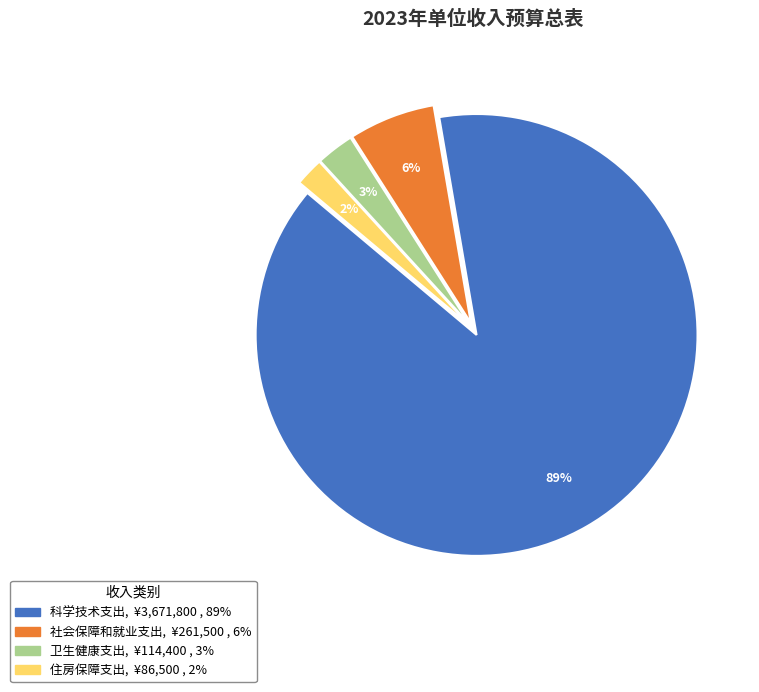

How many segments does this pie chart have?

4